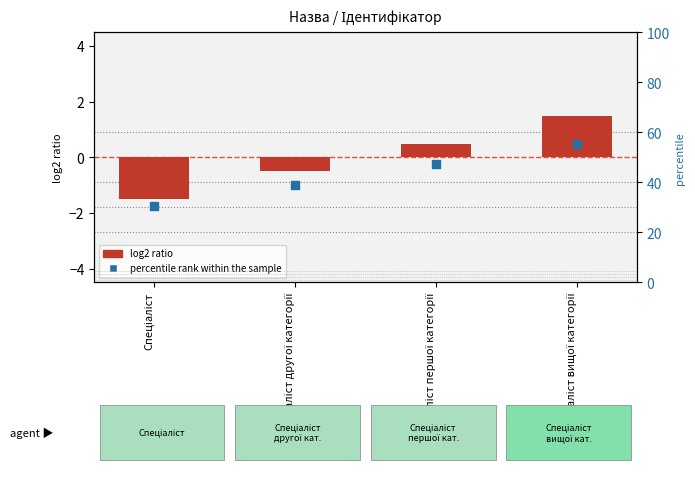

At which category is the sum across all series the highest?

Спеціаліст вищої категорії